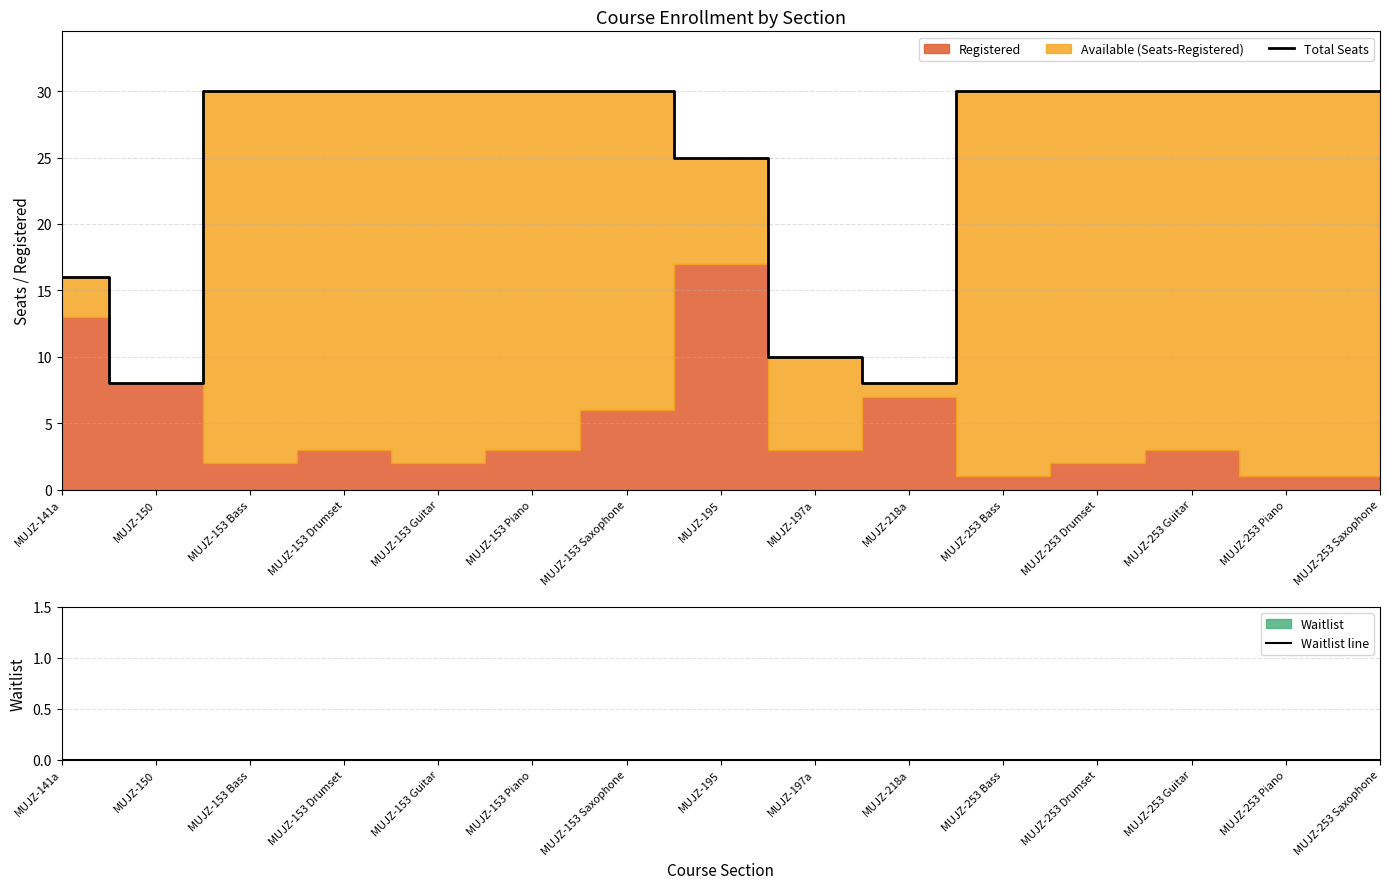

True or false: Waitlist line and Total Seats intersect in this chart.

False